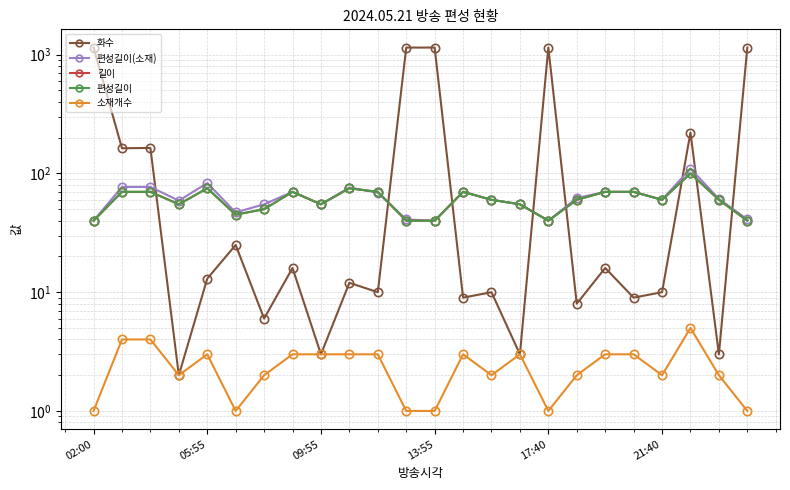

How many times do 편성길이(소재) and 길이 cross each other?

2